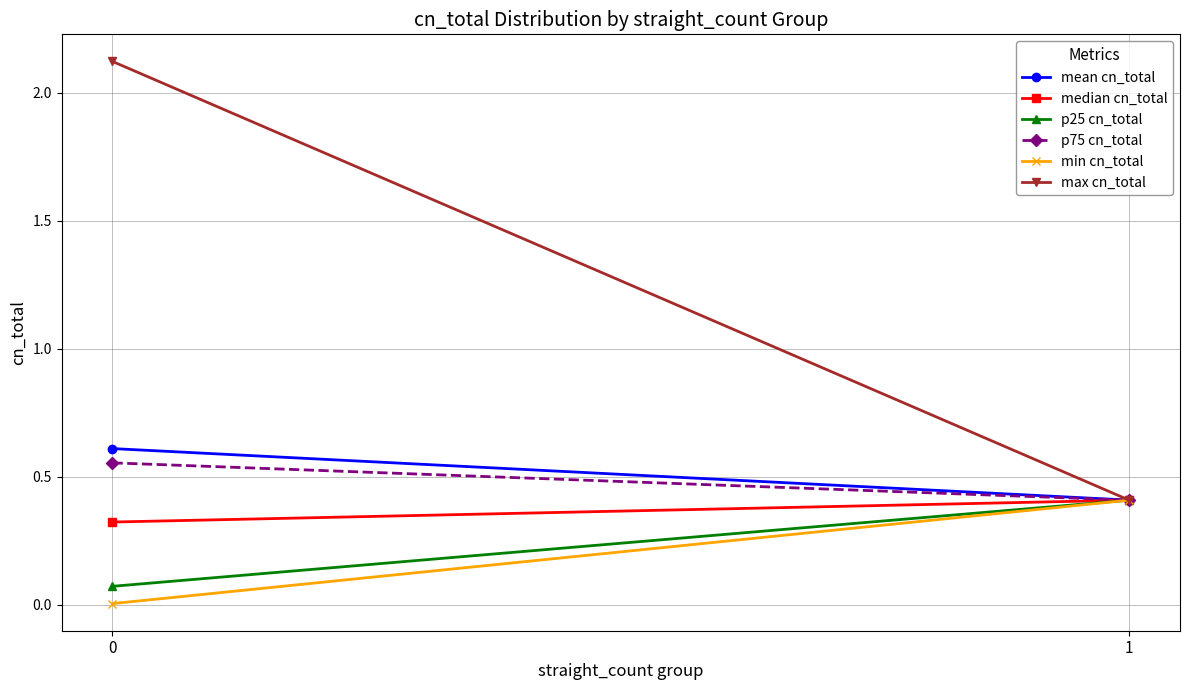

What is the average value of the p25 cn_total series?

0.2